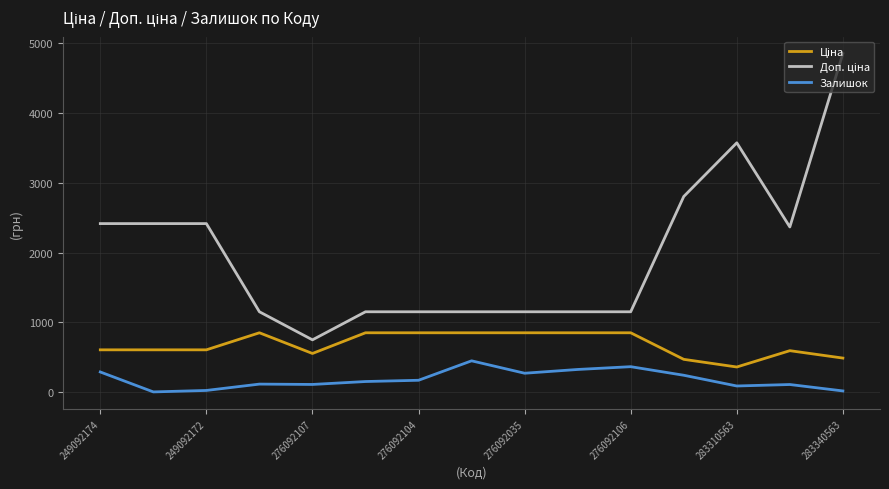

What is the maximum value shown in the chart?

4853.8